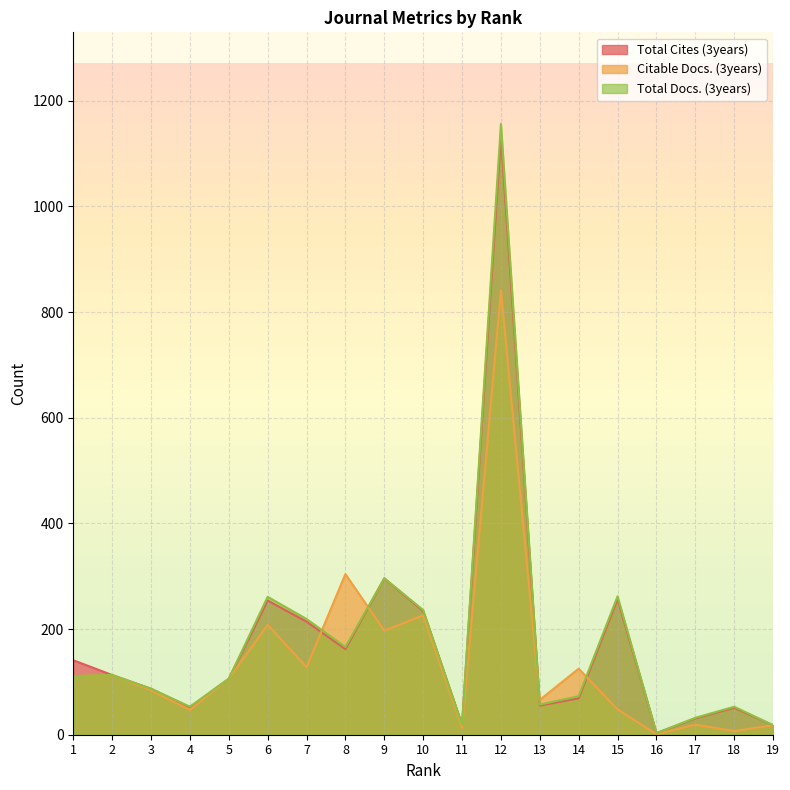

What is the sum of all Total Docs. (3years) values?

3321